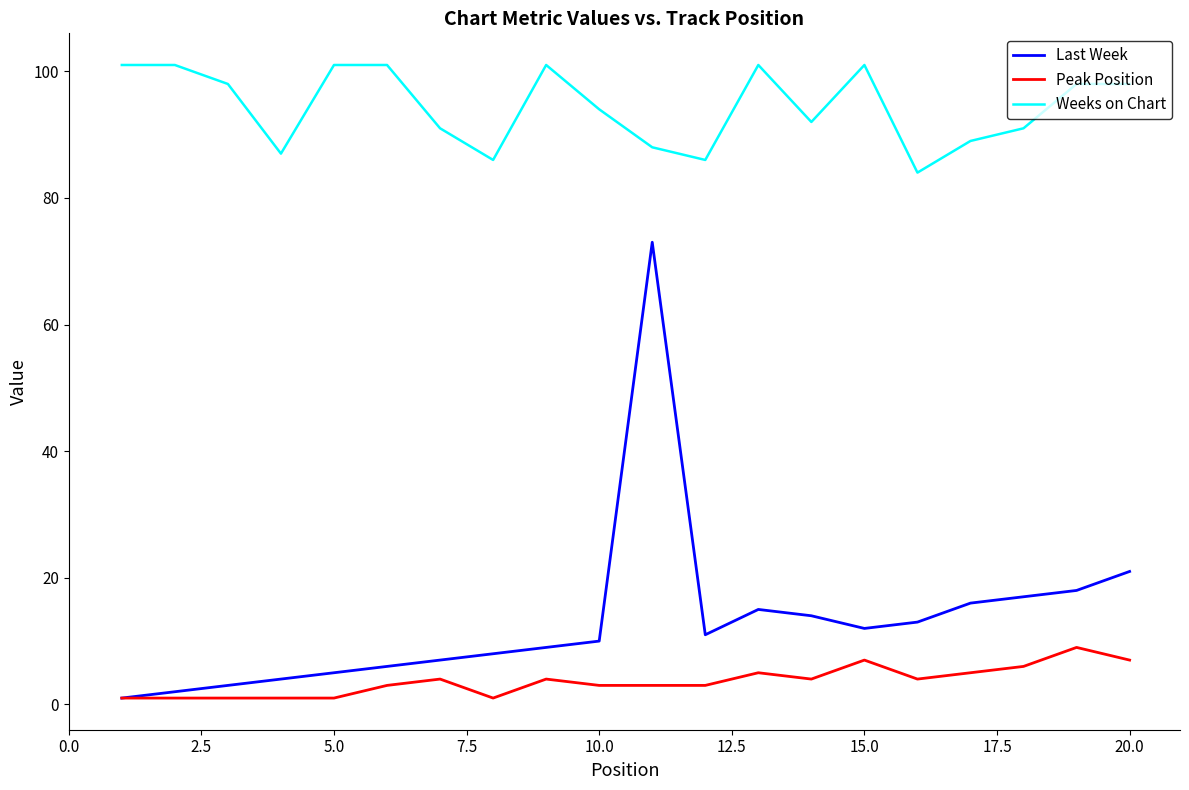

What is the maximum value for Weeks on Chart?

101